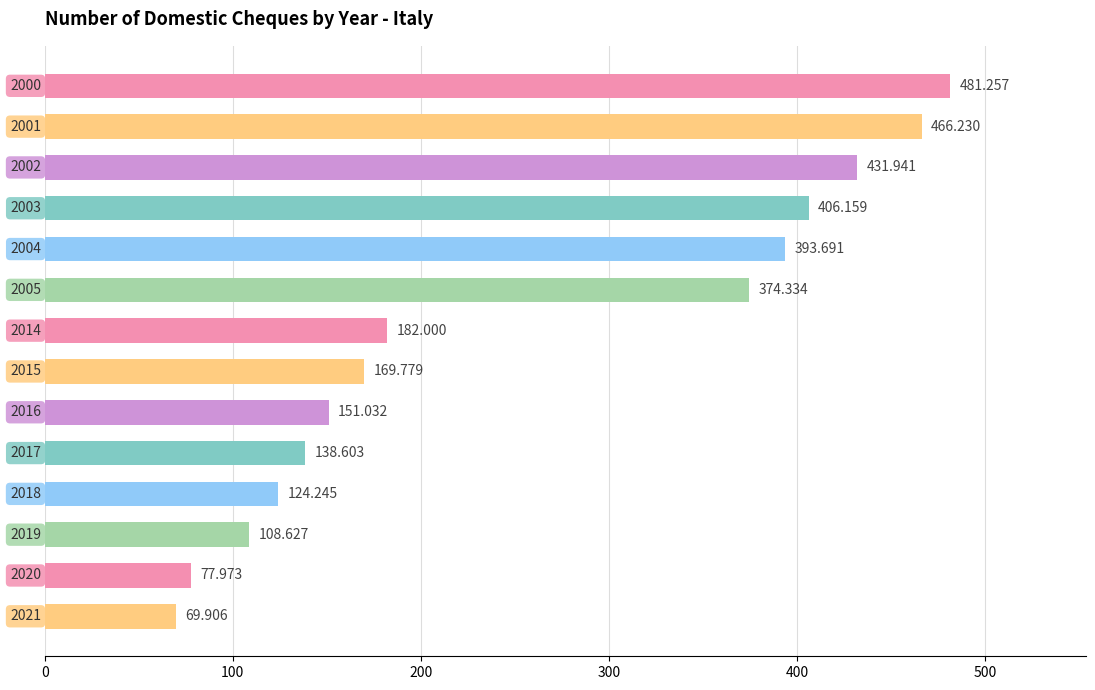

Does the chart contain any negative values?

No